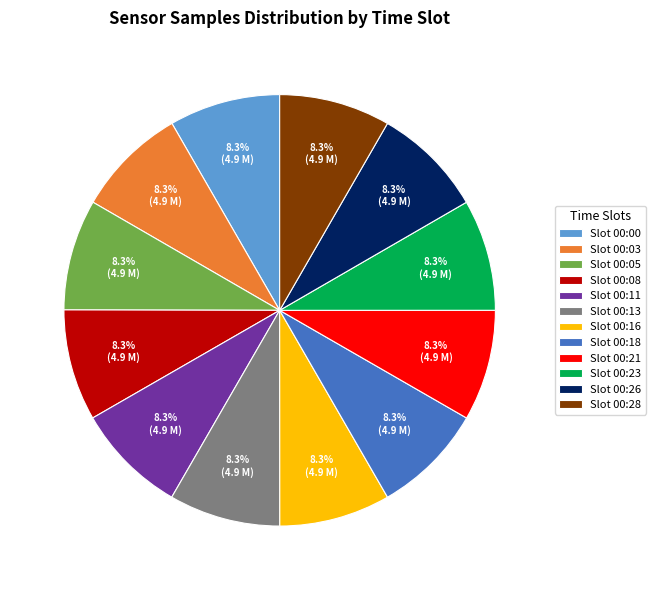

Is Slot 00:18 the majority of the pie?

No